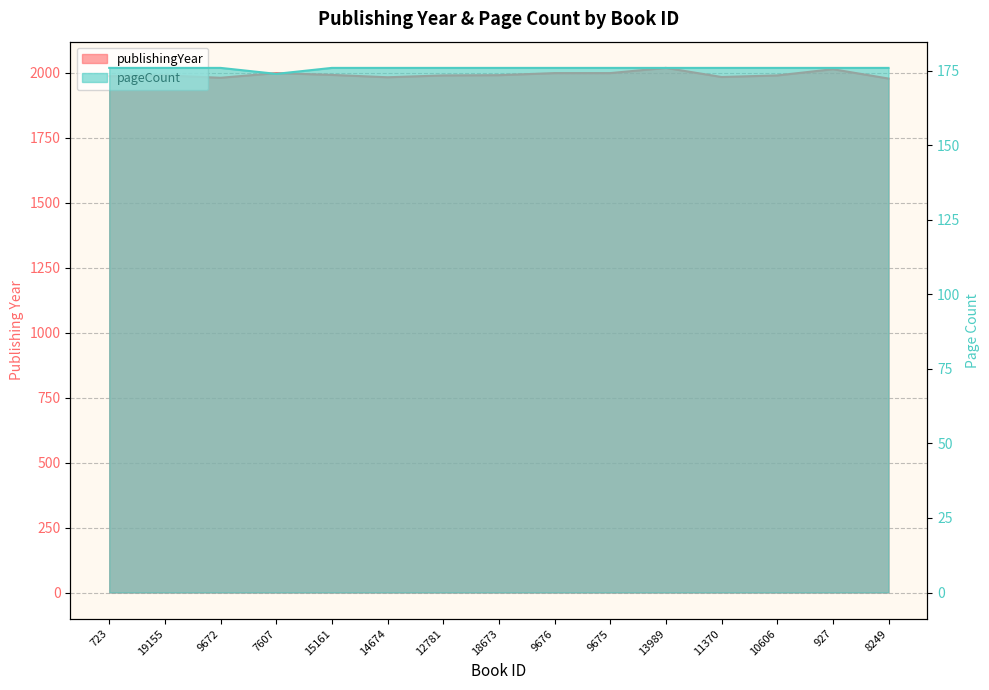

At how many categories does at least one series exceed 1840?

15